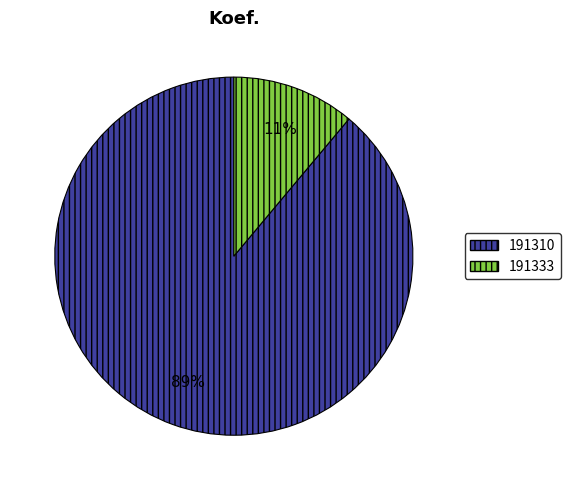

Which category has the smallest portion of the pie?

191333